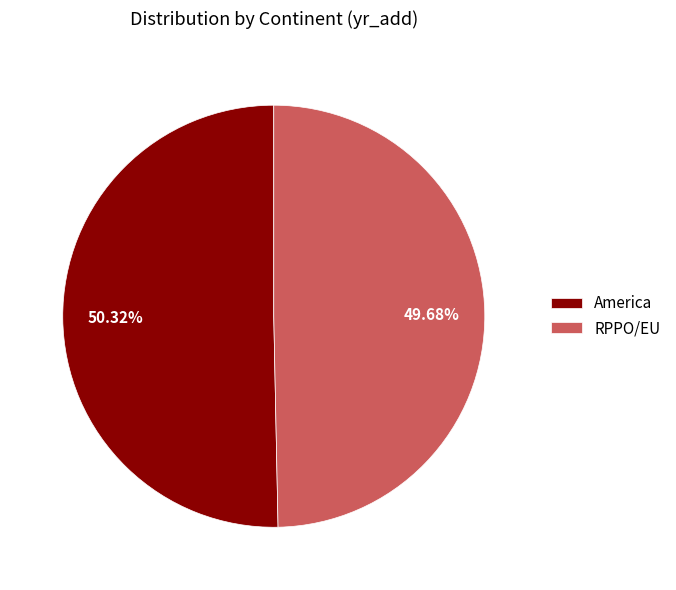

To the nearest percent, what percentage of the pie is America?

50%